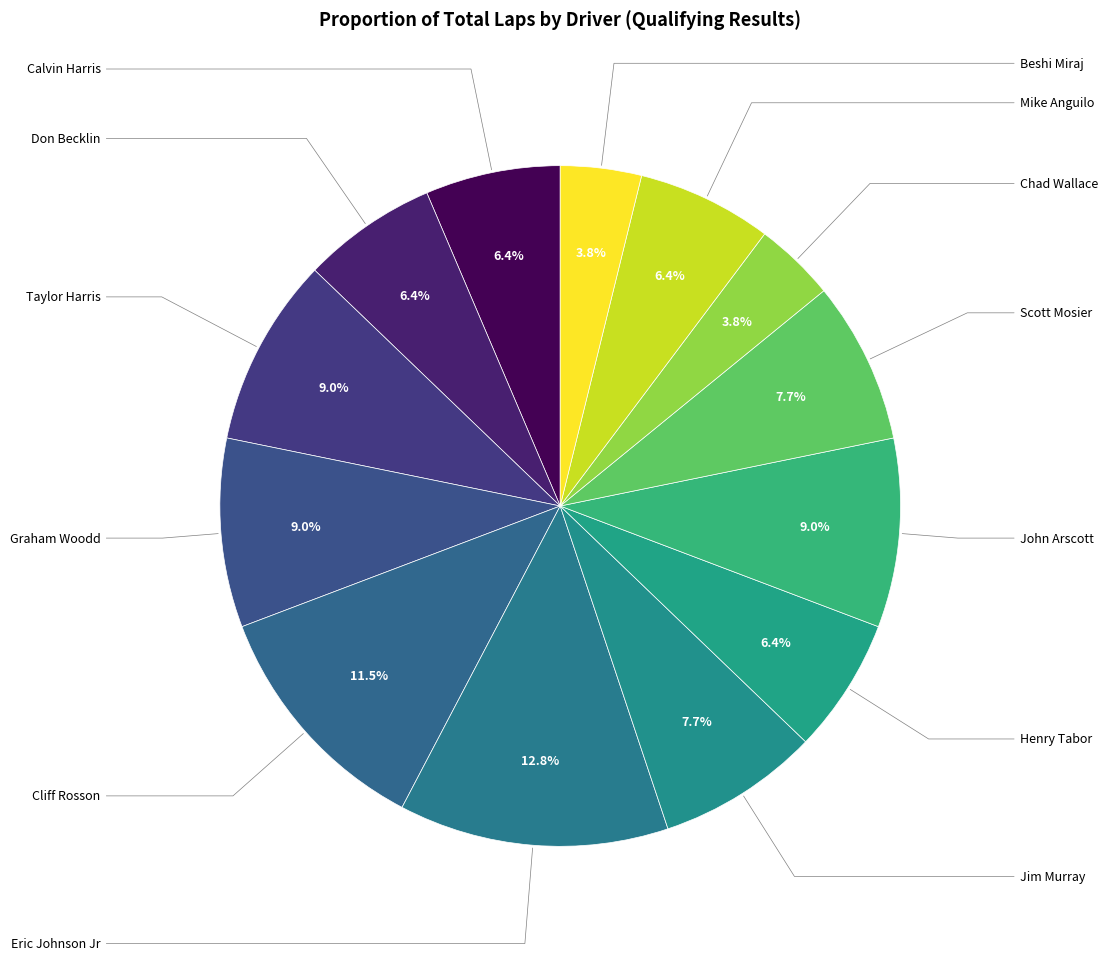

Is there a majority slice in this chart?

No